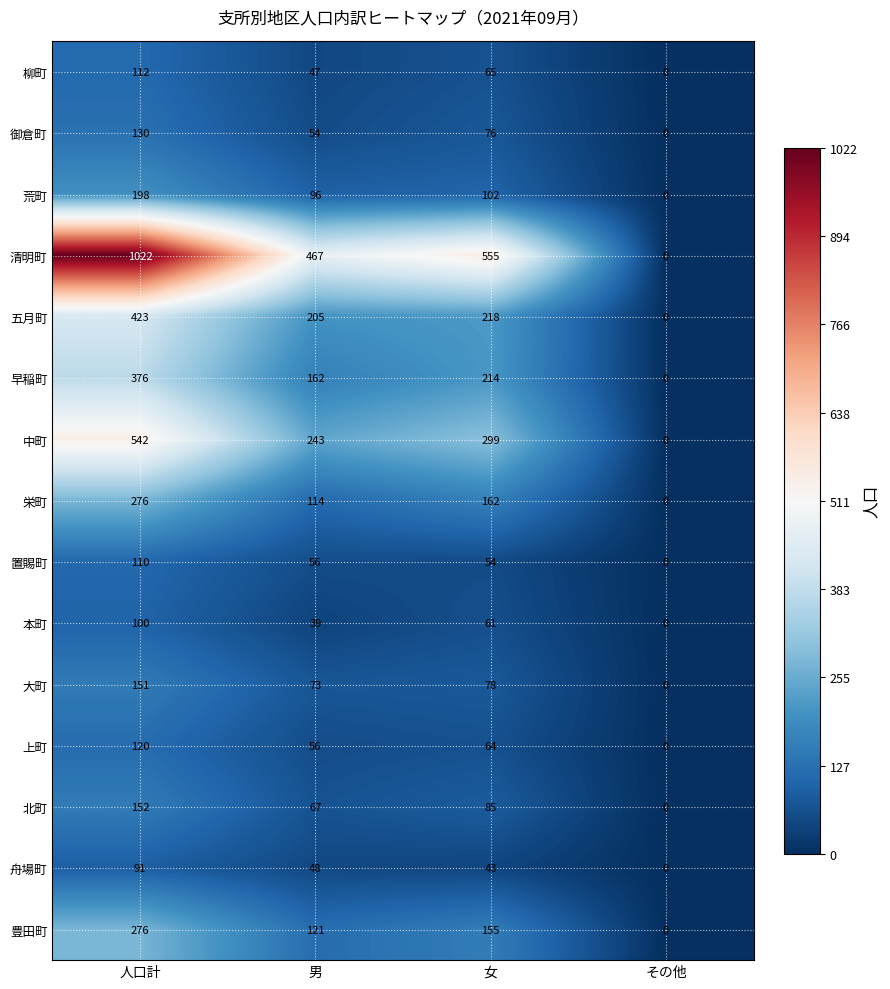

Which label corresponds to the smallest value in the chart?

その他